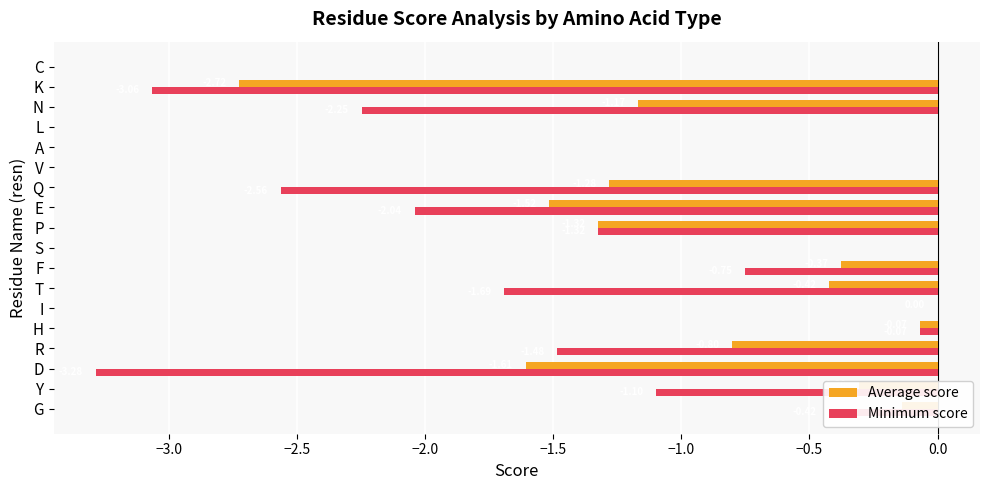

Which series has the largest total across all categories?

Average score